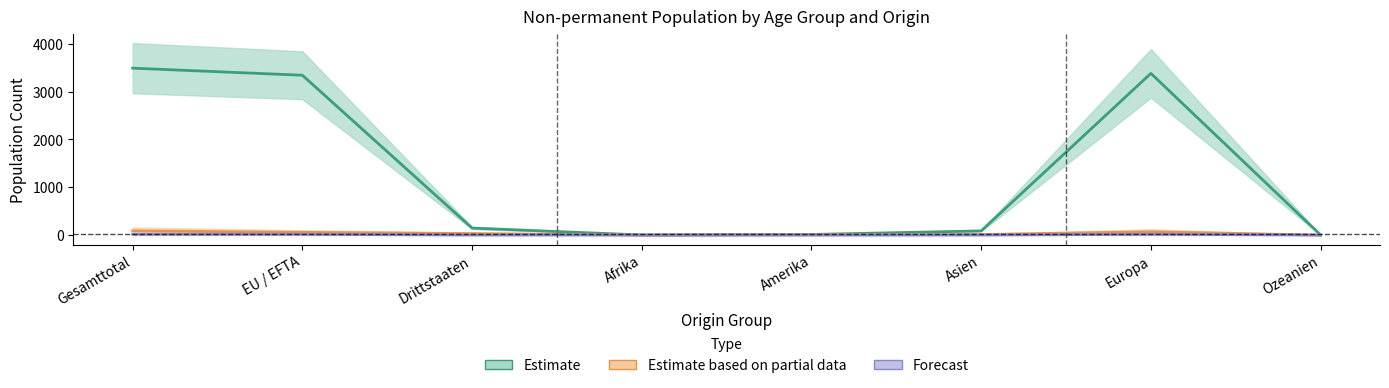

True or false: 18-65 Jahre Total and 6-15 Jahre Total cross at least once.

False